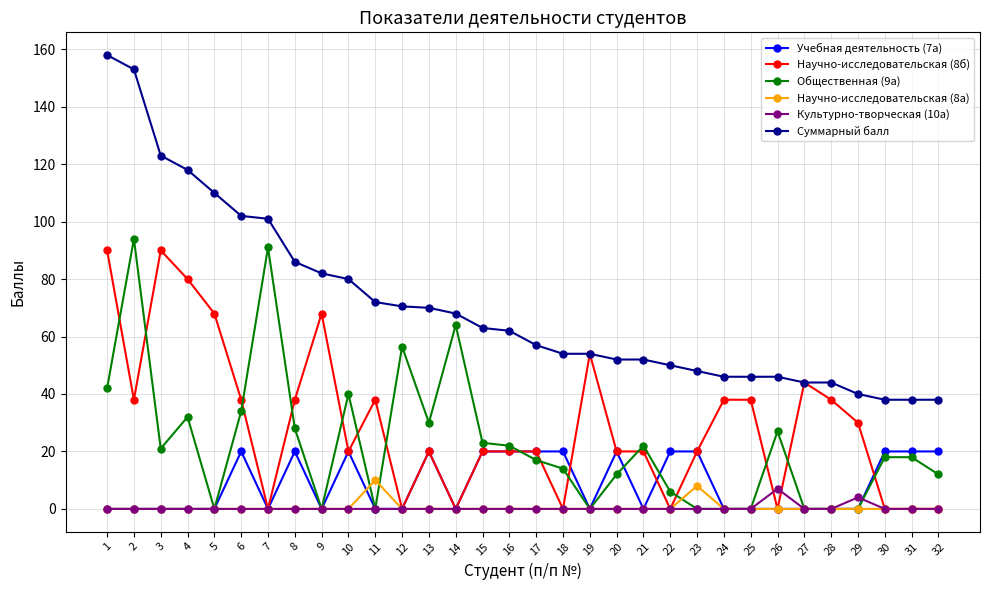

What are all the series names shown in the legend?

Учебная деятельность (7а), Научно-исследовательская (8б), Общественная (9а), Научно-исследовательская (8а), Культурно-творческая (10а), Суммарный балл